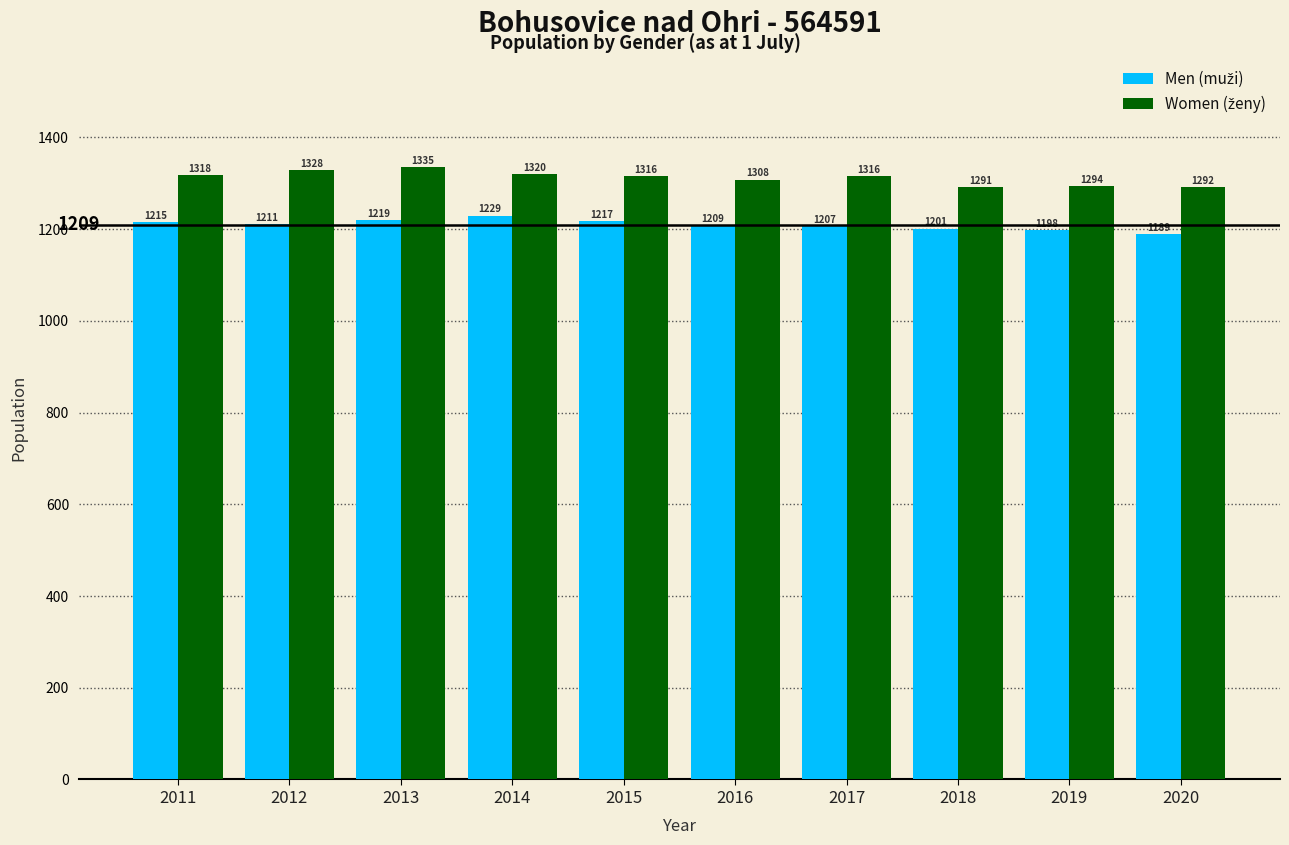

What is the difference between the highest and lowest values at 2018?

90